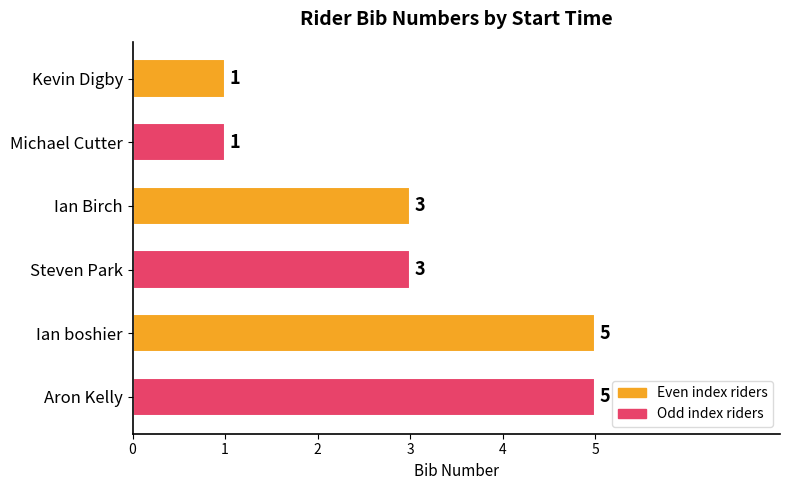

What is the value of the 5th bar from the top?

5